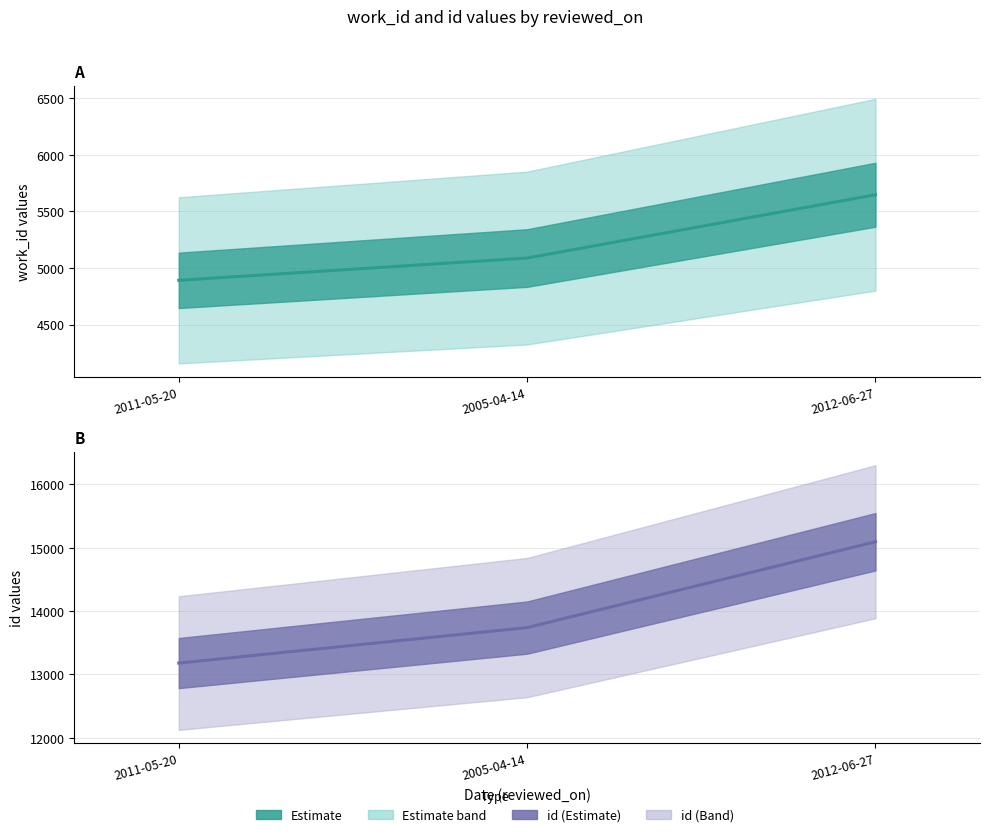

Which series has the largest total across all categories?

id